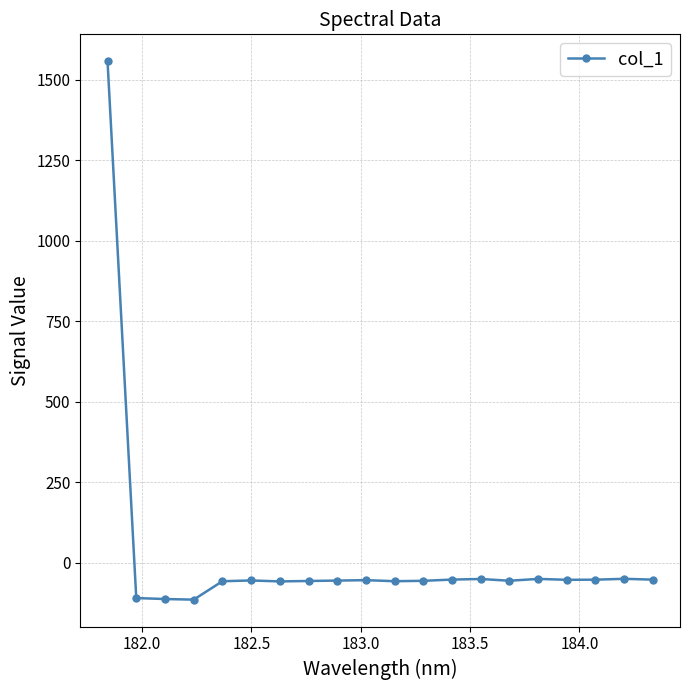

What is the average value?

18.0